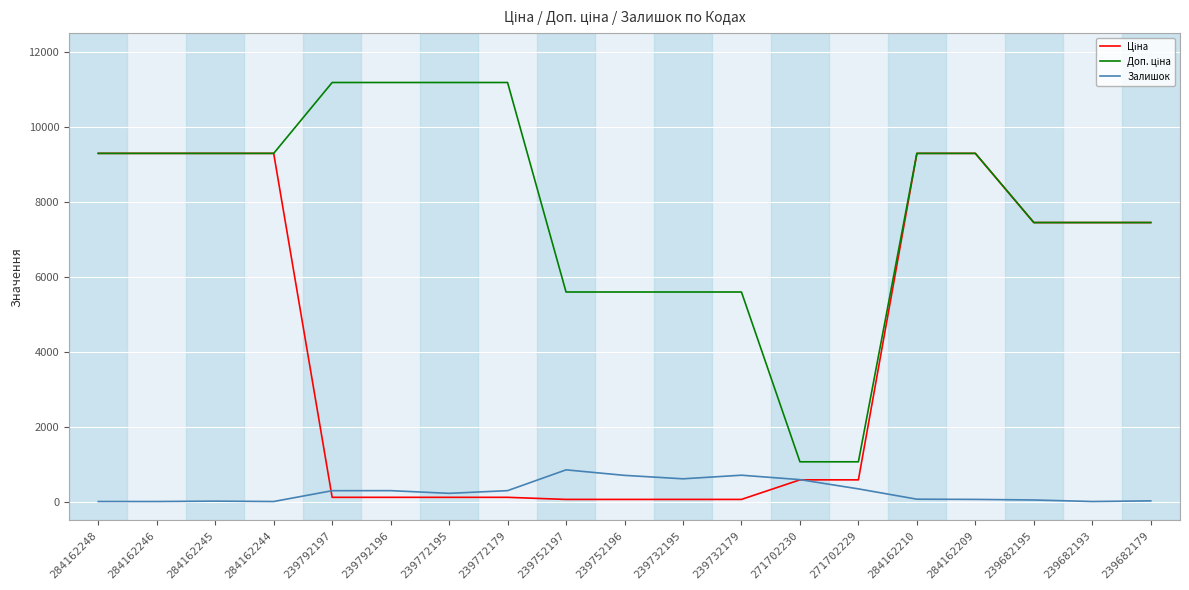

The value of Залишок at 239792196 is 290.0. True or false?

True